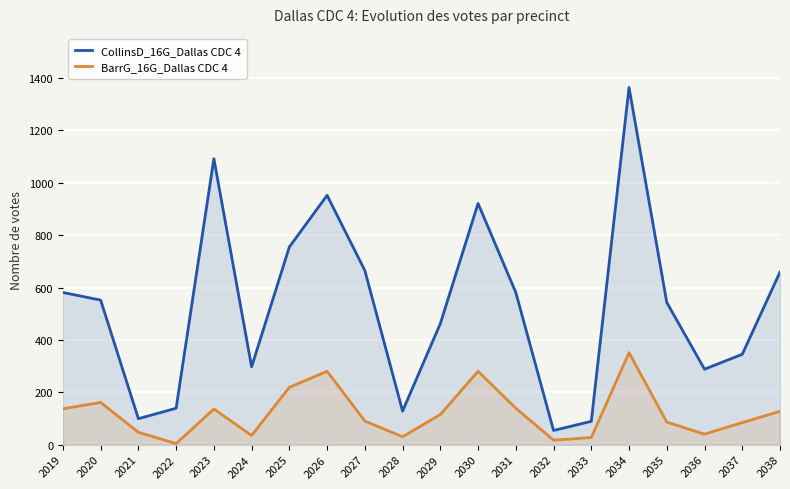

The CollinsD_16G_Dallas CDC 4 series shows 288 at 2036. True or false?

True